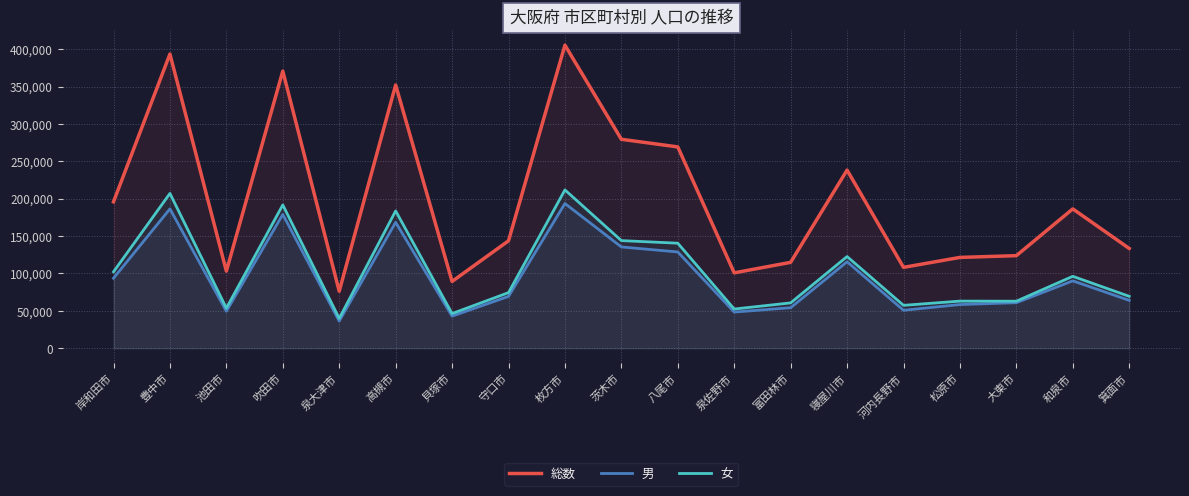

Which series changed the most between 池田市 and 八尾市?

総数